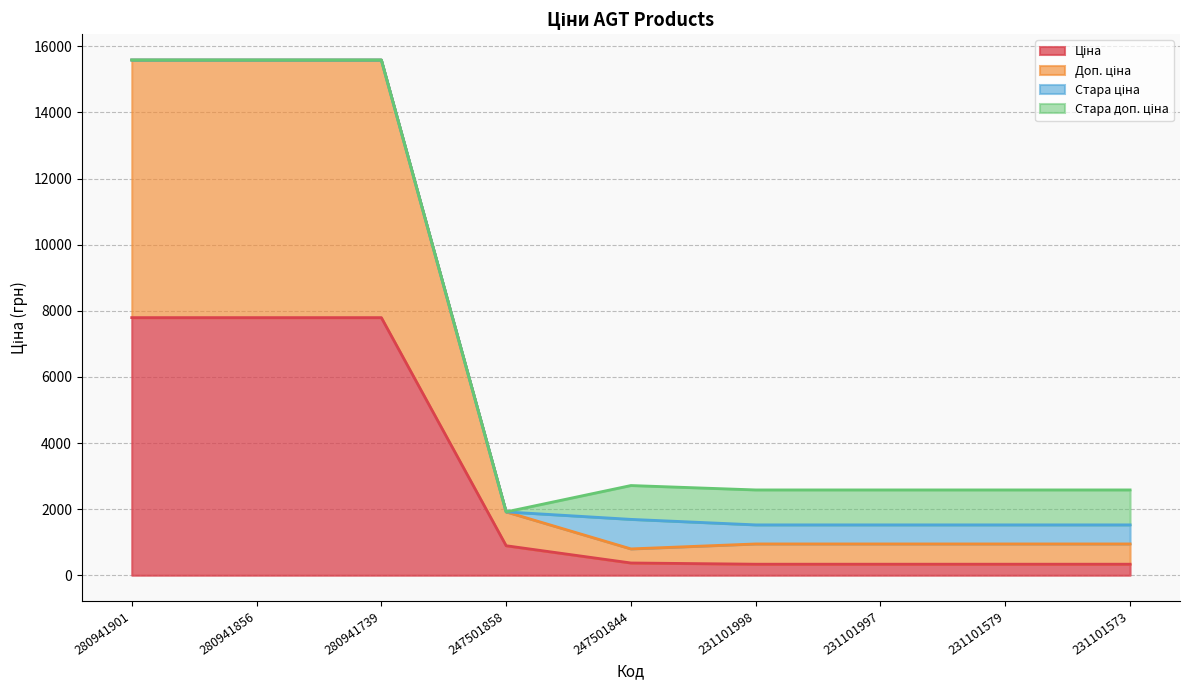

At which label is Доп. ціна closest to 8191?

247501858